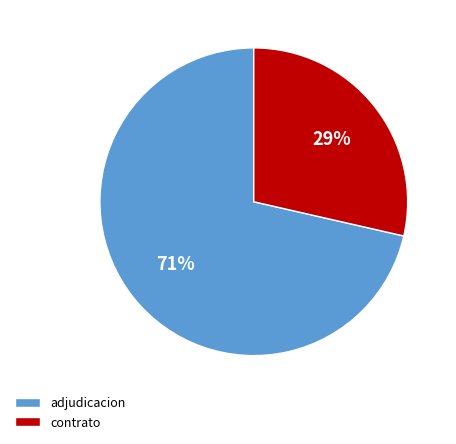

How many slices are in this pie chart?

2